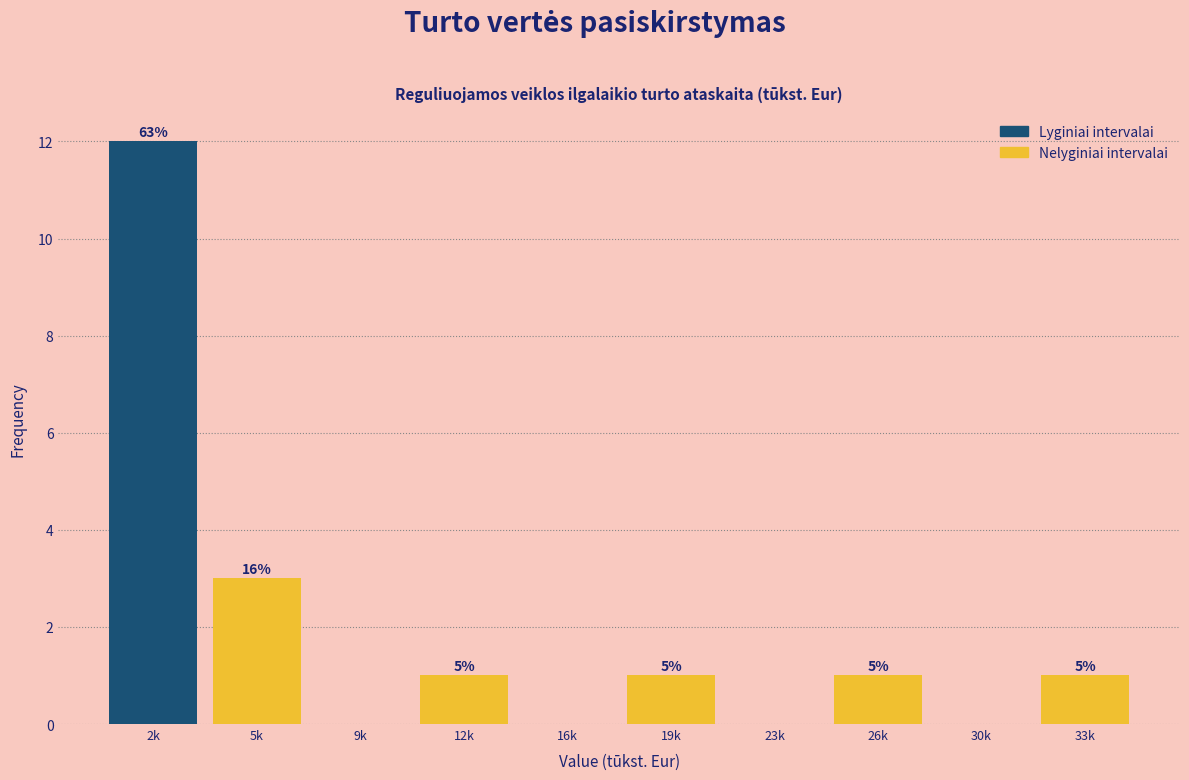

Are the bars horizontal?

No